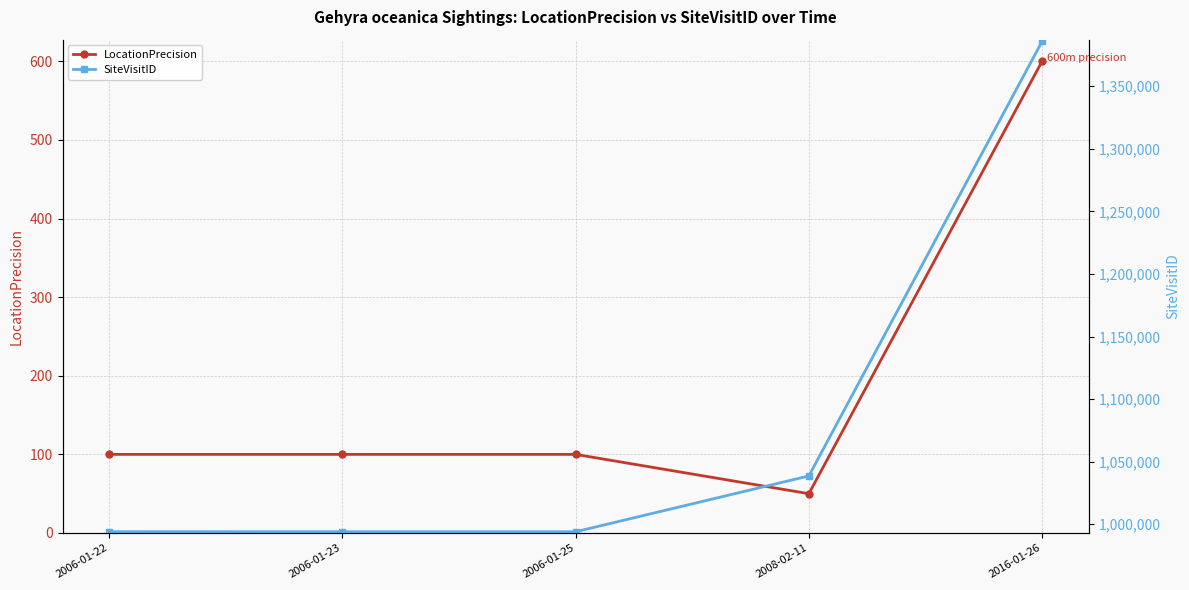

Where is SiteVisitID nearest to the value 1189924?

2008-02-11